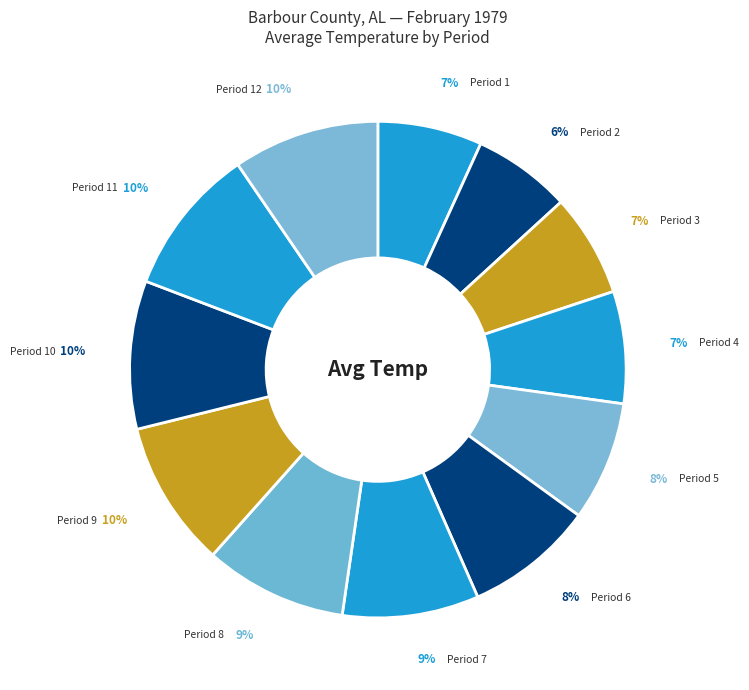

Is the sum of Period 3 and Period 2 greater than half?

No